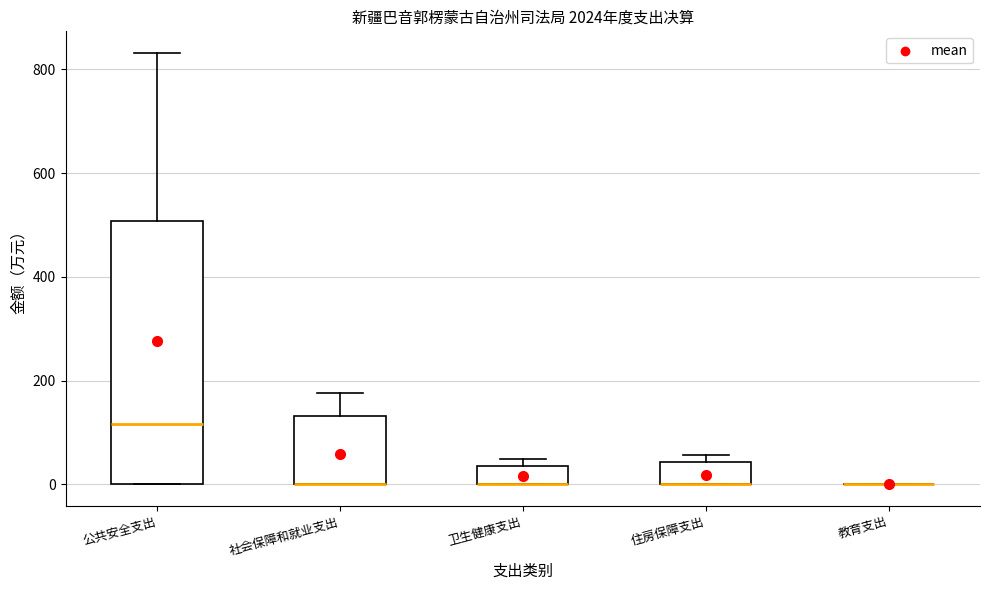

Reading left to right, transcribe this box plot: for each box, give where its median line is, the range the box spans, and where its two whiskers end, as read against the y-axis. The values are not printed on the chart, so give them approximately, as read against the axis.

公共安全支出: median 120, box 0 to 500, whiskers 0 to 840
社会保障和就业支出: median 0 (drawn on the box's lower edge), box 0 to 140, whiskers 0 to 180
卫生健康支出: median 0 (drawn on the box's lower edge), box 0 to 40, whiskers 0 to 40 (just above the box's upper edge)
住房保障支出: median 0 (drawn on the box's lower edge), box 0 to 40, whiskers 0 to 60
教育支出: box collapsed to a line at 0, whiskers 0 to 0